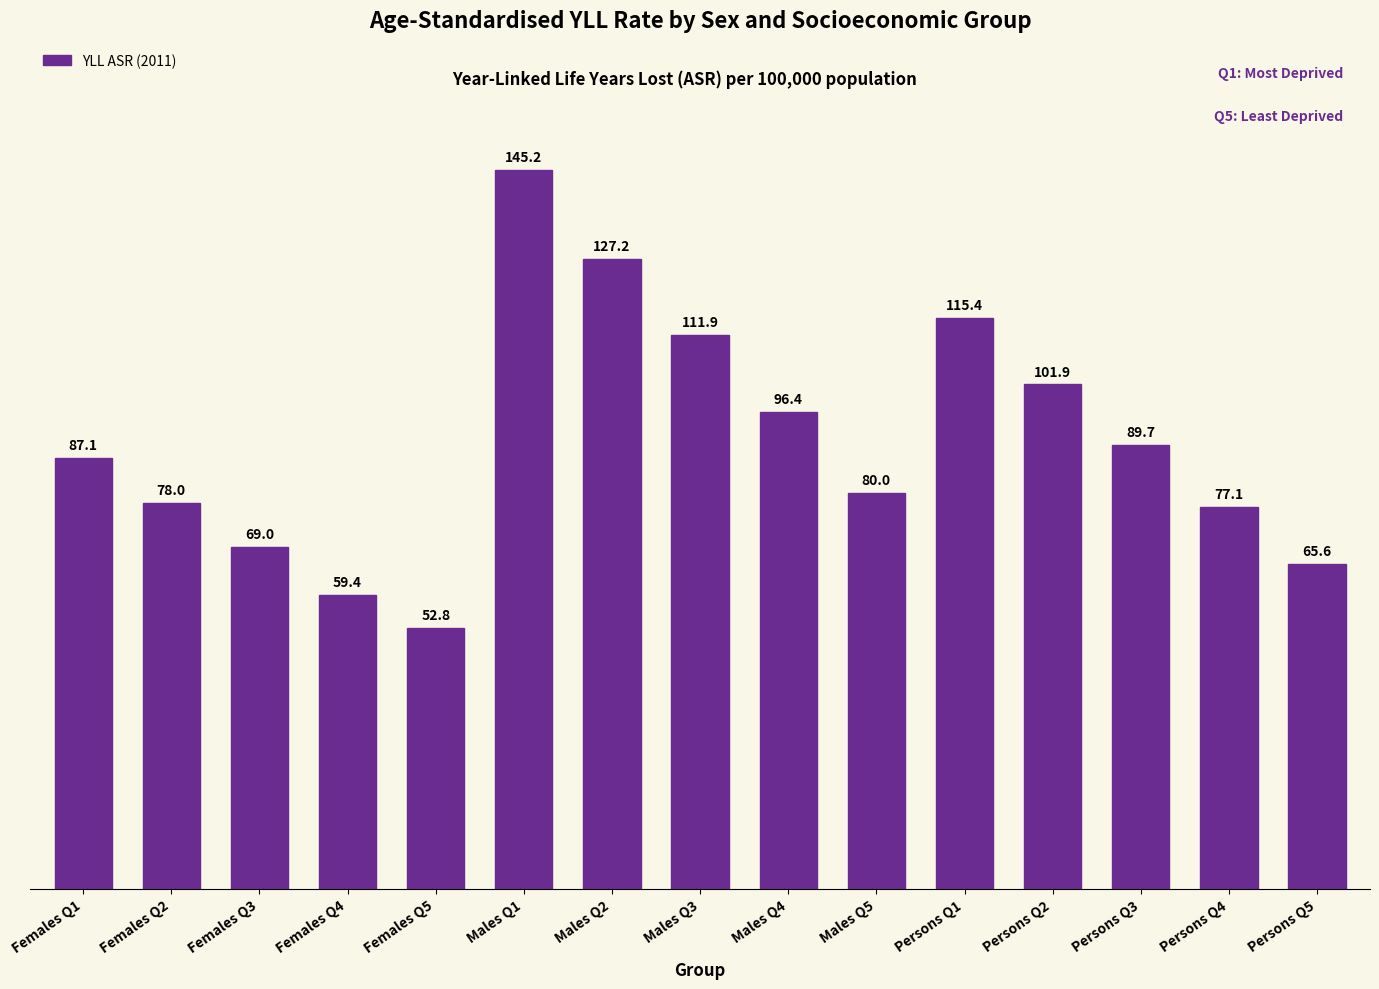

How many distinct data groups are displayed?

1